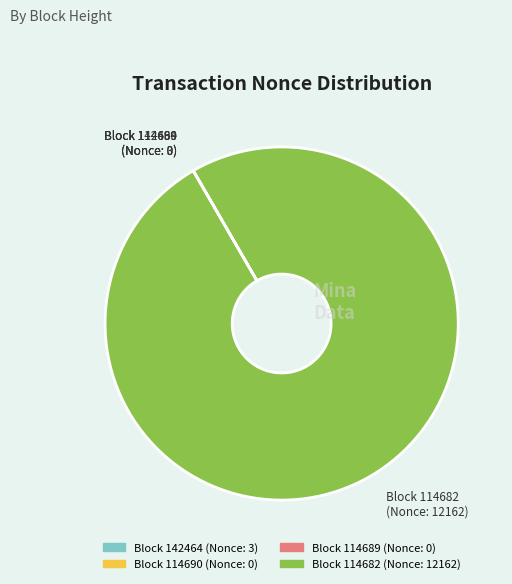

Is there any slice that represents more than half of the pie?

Yes